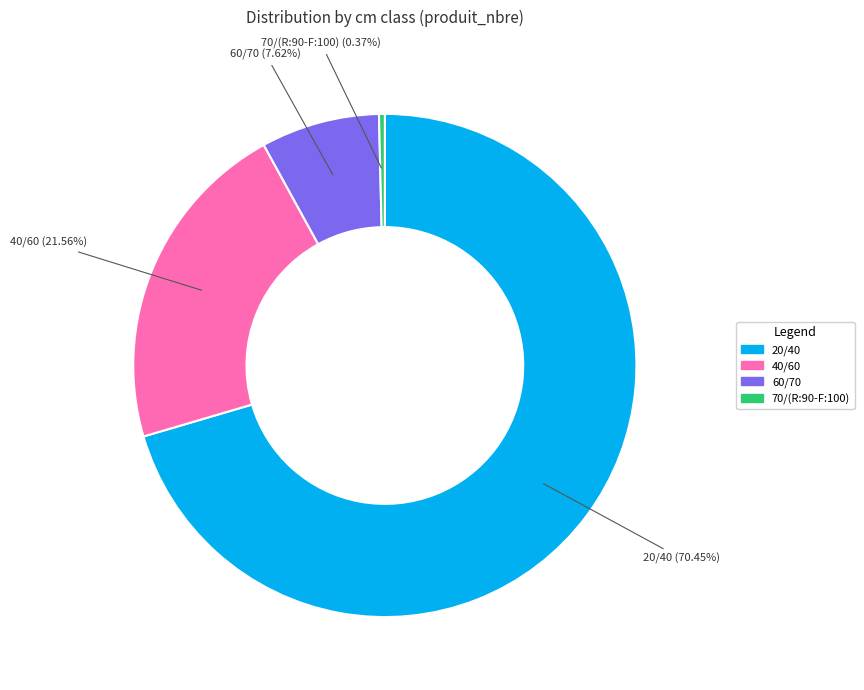

What percentage do 70/(R:90-F:100) and 20/40 together represent?

70.8%